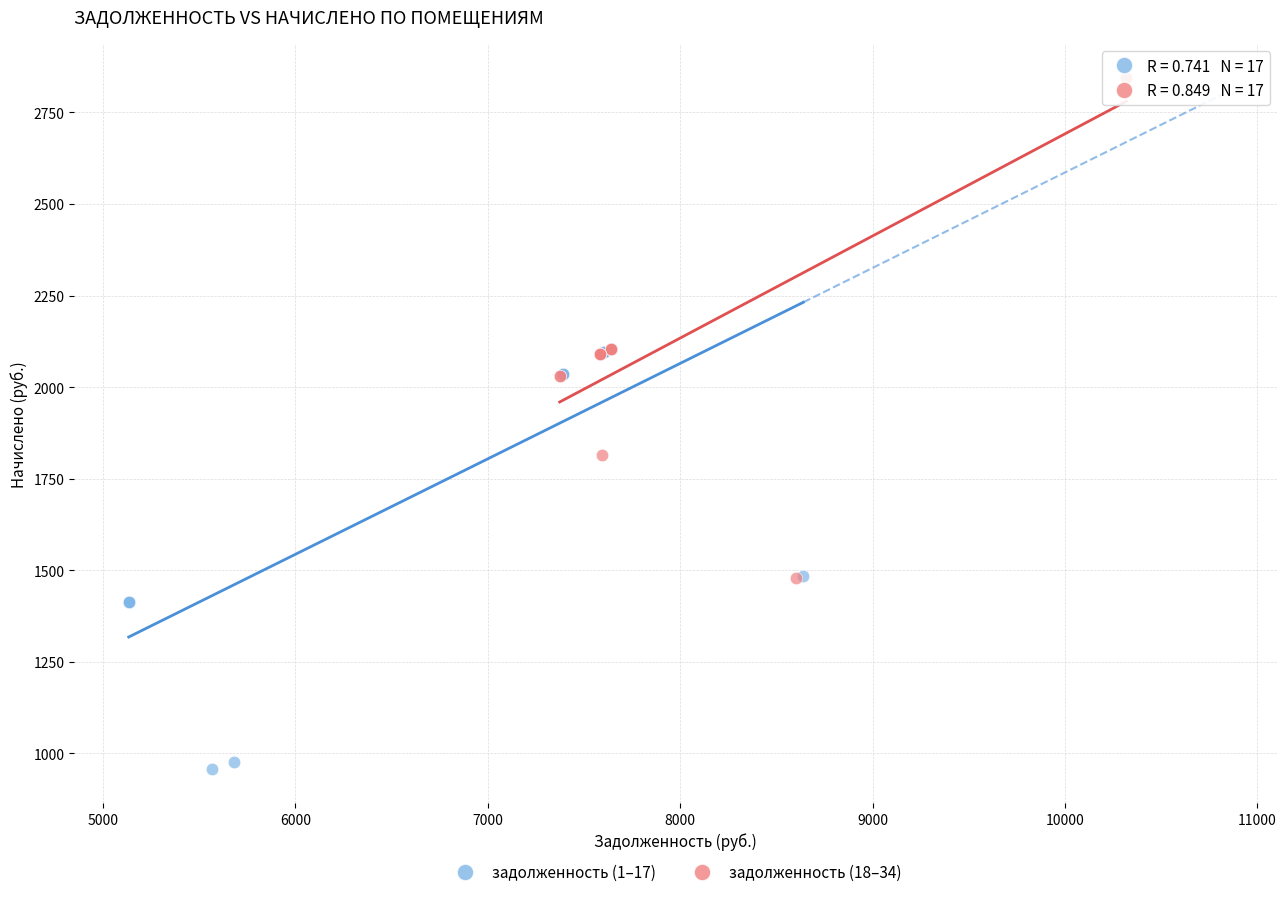

Which series reaches the maximum Y coordinate?

задолженность (18–34)